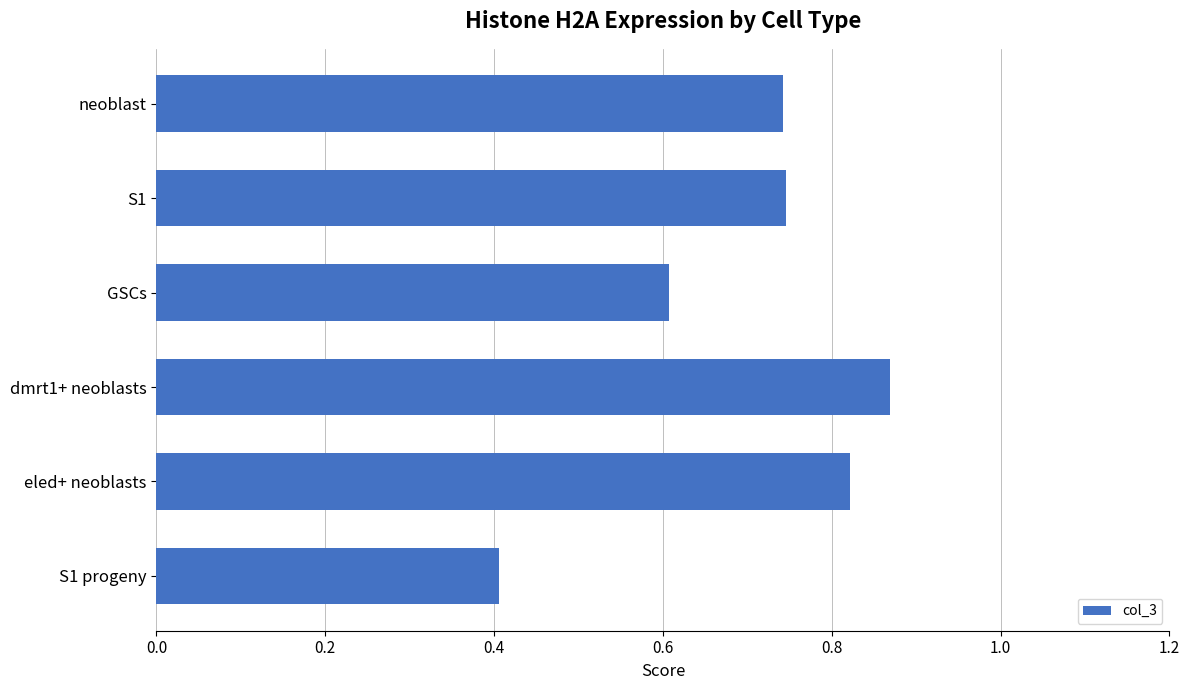

What is the value of the 3rd bar from the top?

0.6